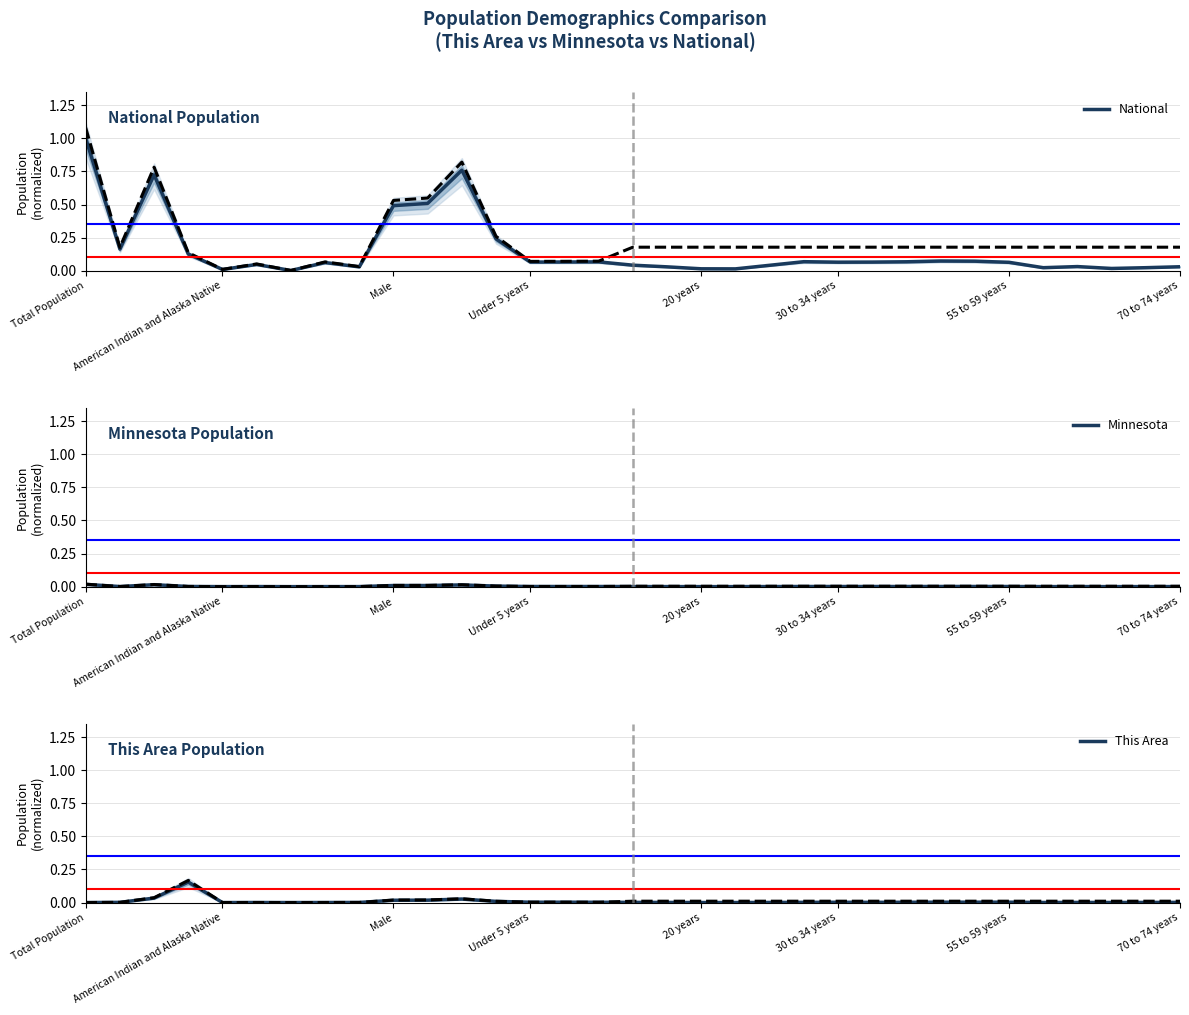

Reading right to left, what are all the values shown in this chart?

National: 0.0	0.0	0.0	0.0	0.0	0.1	0.1	0.1	0.1	0.1	0.1	0.1	0.0	0.0	0.0	0.0	0.0	0.1	0.1	0.1	0.2	0.8	0.5	0.5	0.0	0.1	0.0	0.0	0.0	0.1	0.7	0.2	1.0
Minnesota: 0.0	0.0	0.0	0.0	0.0	0.0	0.0	0.0	0.0	0.0	0.0	0.0	0.0	0.0	0.0	0.0	0.0	0.0	0.0	0.0	0.0	0.0	0.0	0.0	0.0	0.0	0.0	0.0	0.0	0.0	0.0	0.0	0.0
This Area: 0.0	0.0	0.0	0.0	0.0	0.0	0.0	0.0	0.0	0.0	0.0	0.0	0.0	0.0	0.0	0.0	0.0	0.0	0.0	0.0	0.0	0.0	0.0	0.0	0.0	0.0	0.0	0.0	0.0	0.2	0.0	0.0	0.0